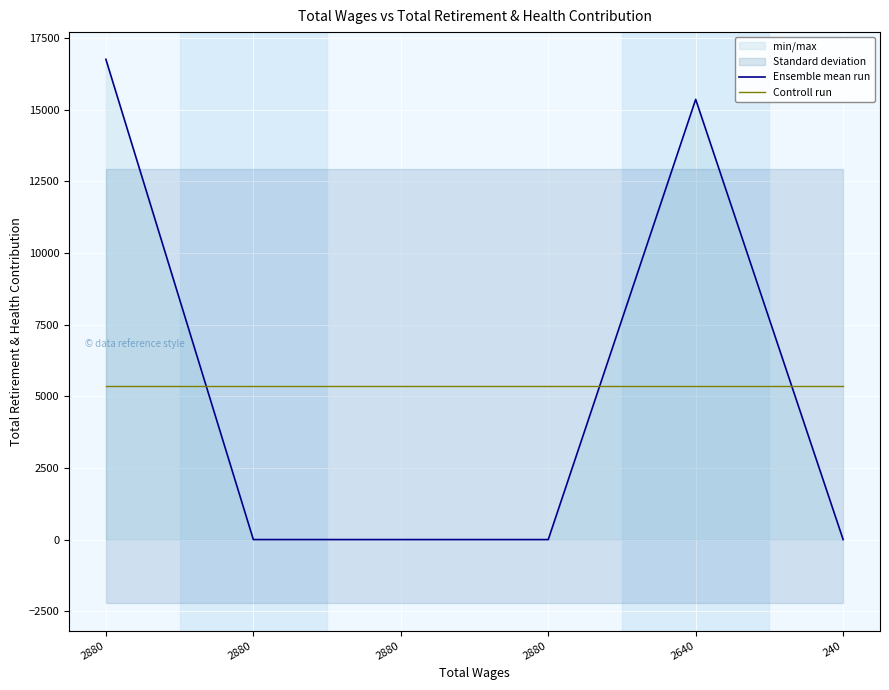

True or false: Ensemble mean run has a value of 20172.0 at 2640.

False